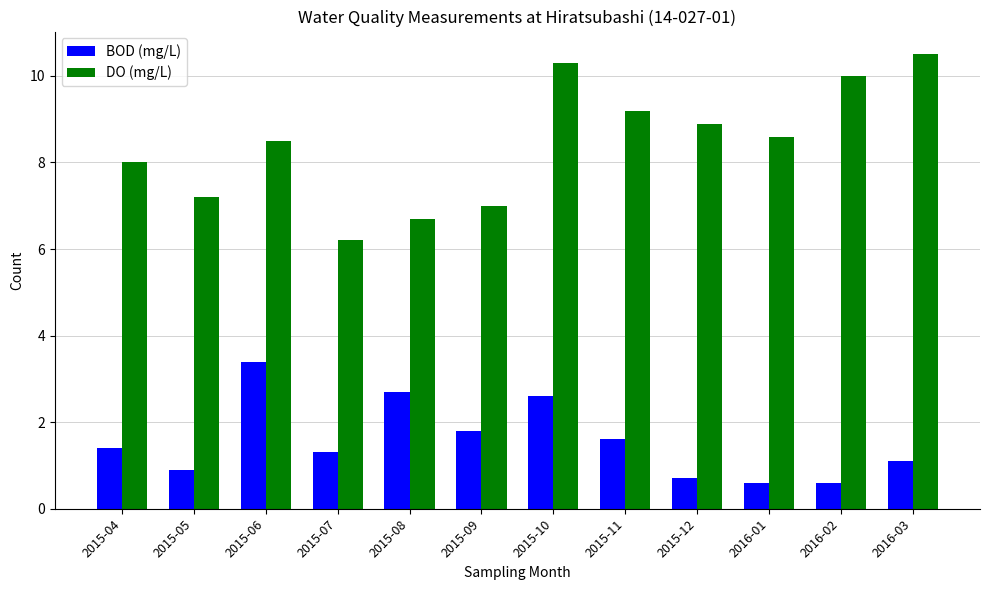

How many groups of bars are there?

12